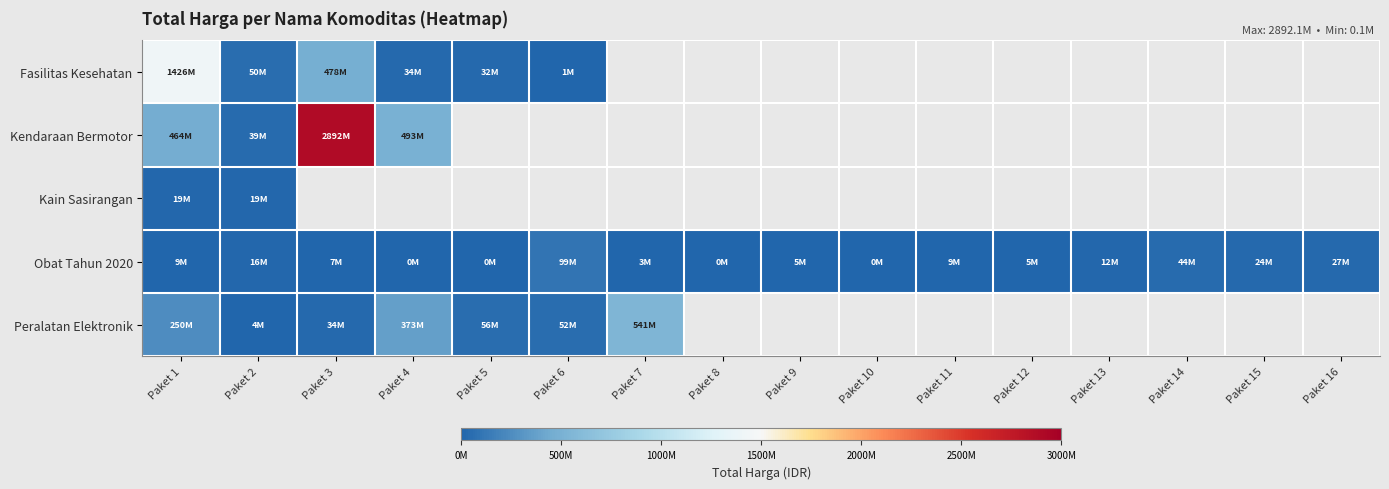

The Obat Tahun 2020 series shows 265000.0 at Paket 8. True or false?

True